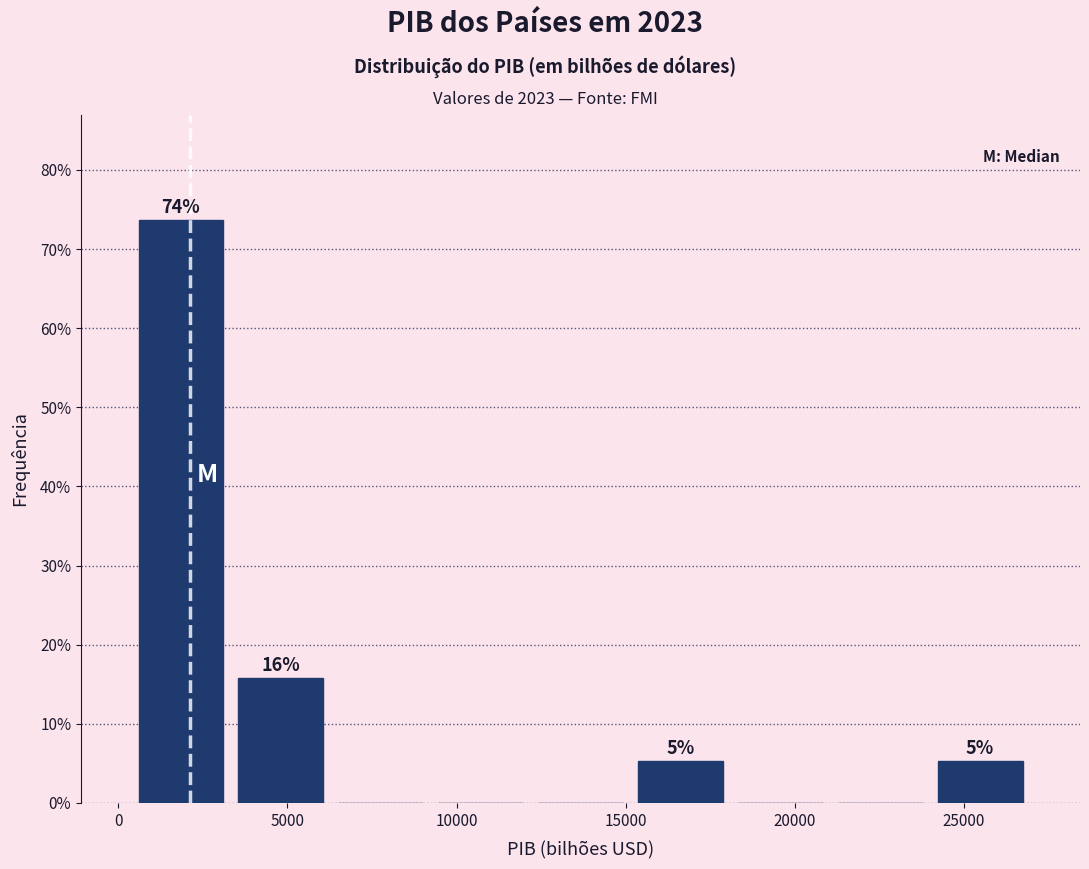

Over which range of the x-axis is the bar tallest?

500 to 3500